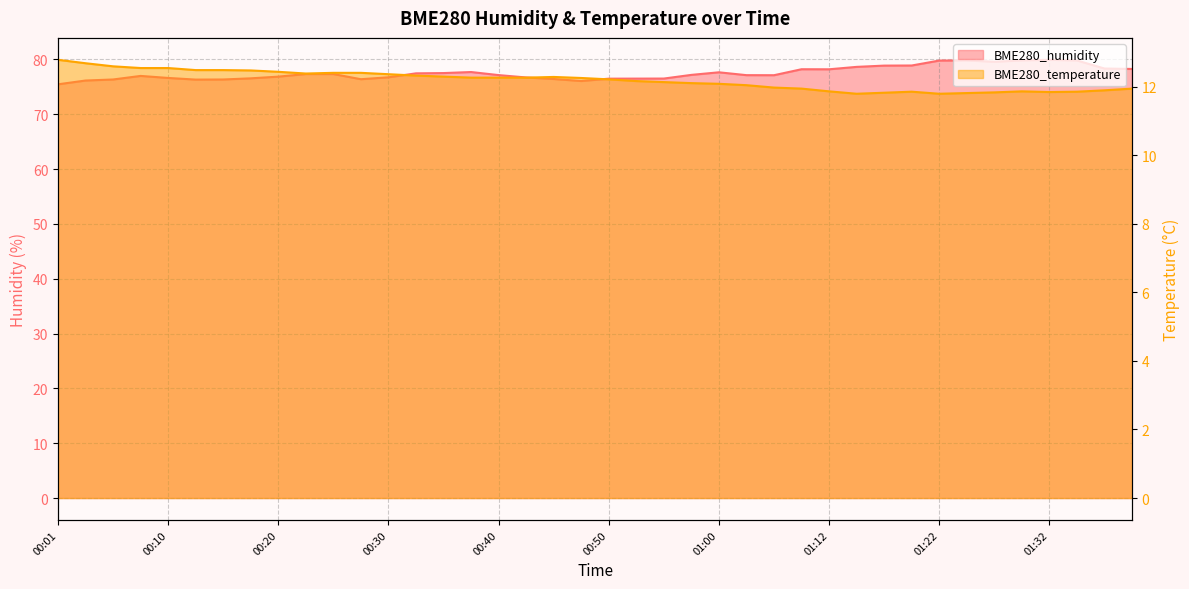

Which category has the lowest value in the BME280_humidity series?

00:01